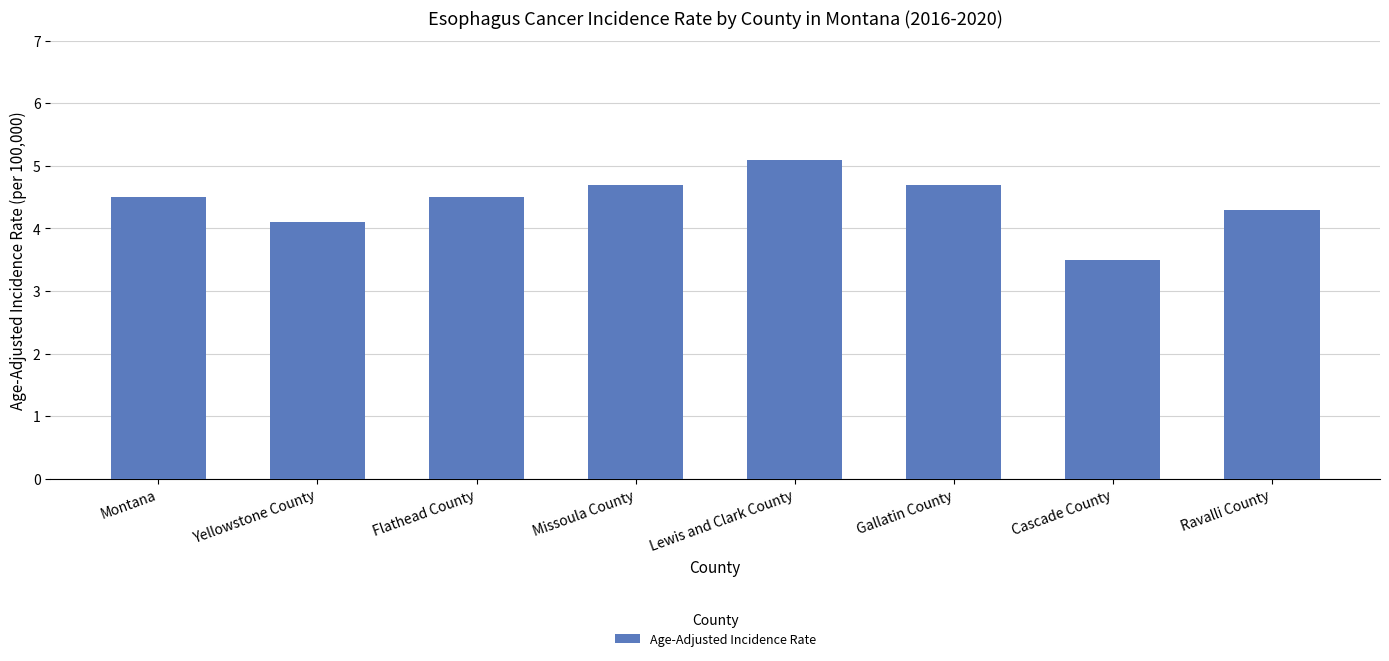

Which label corresponds to the smallest value in the chart?

Cascade County